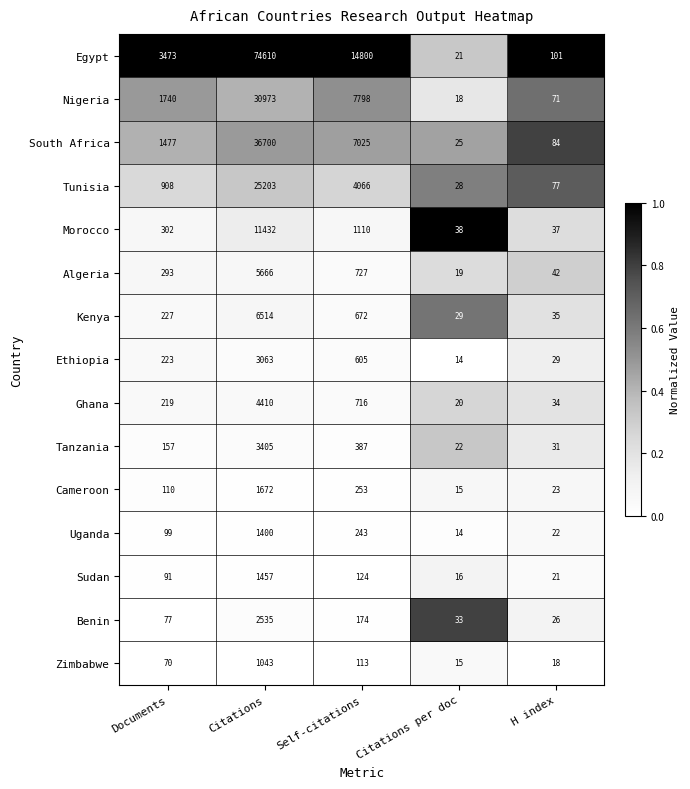

Which series changed the most between Citations and H index?

Egypt